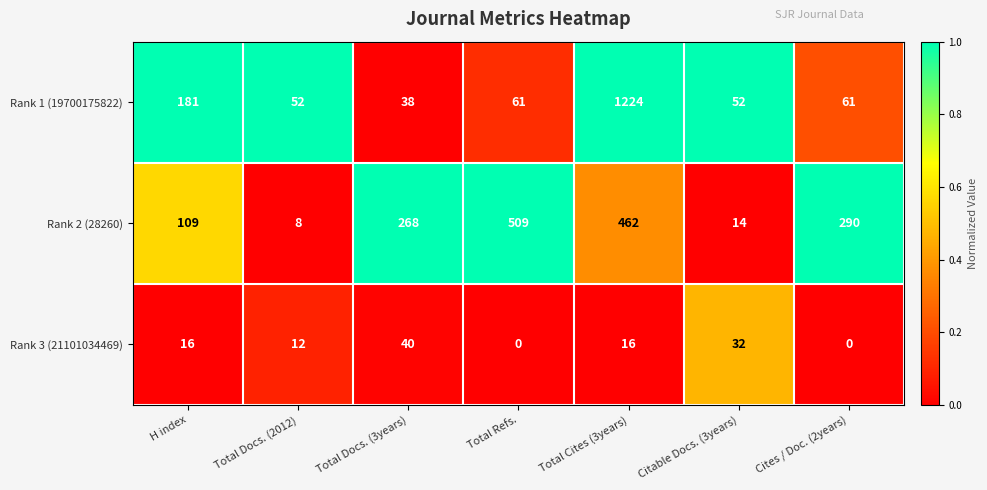

What is the maximum value shown in the chart?

1224